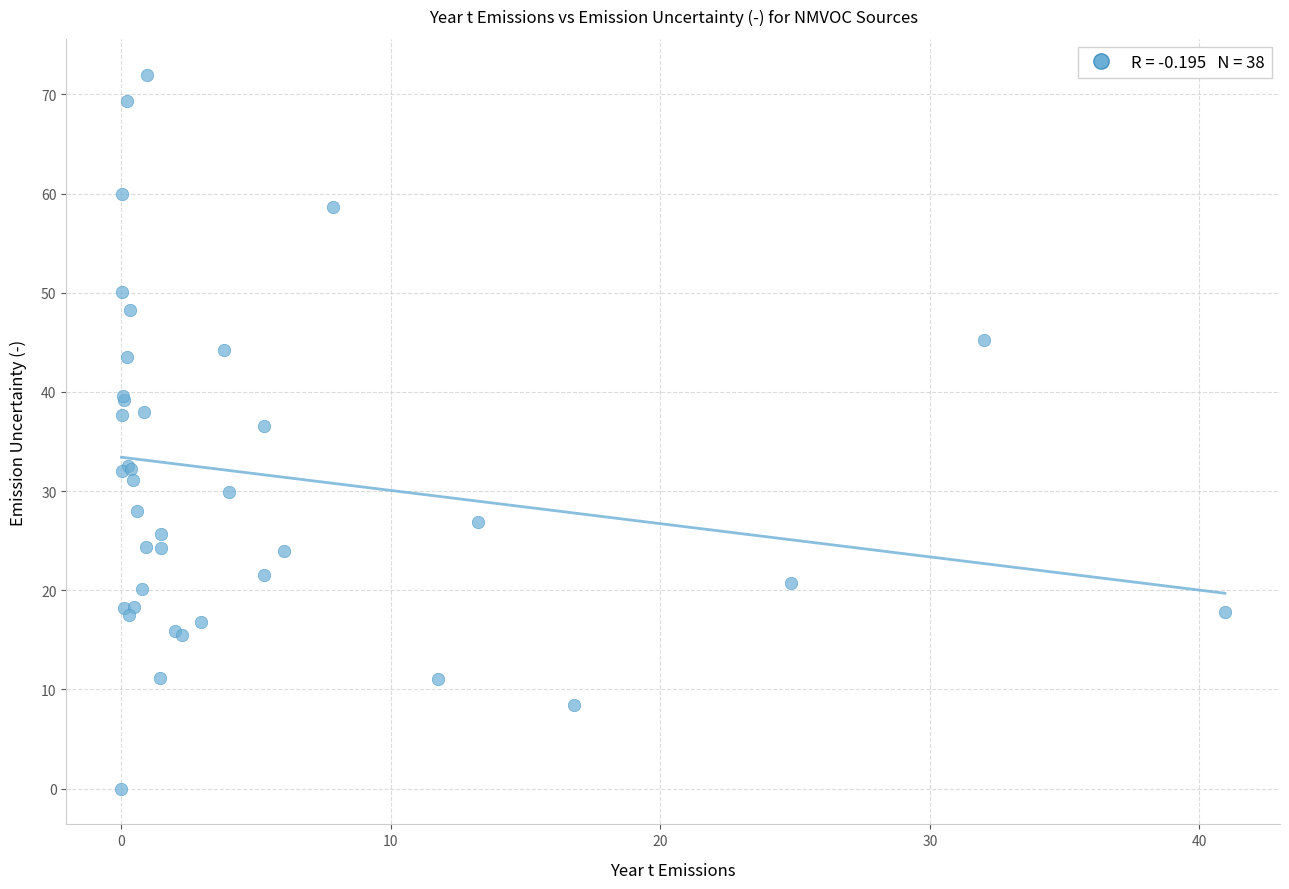

What Y value in the scatter plot is closest to 35?

36.6